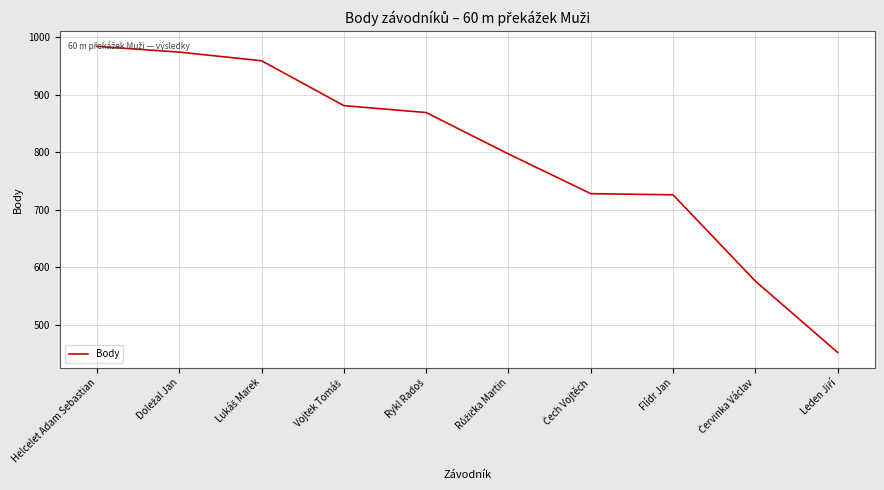

Is it true that the value at Helcelet Adam Sebastian is 669?

False